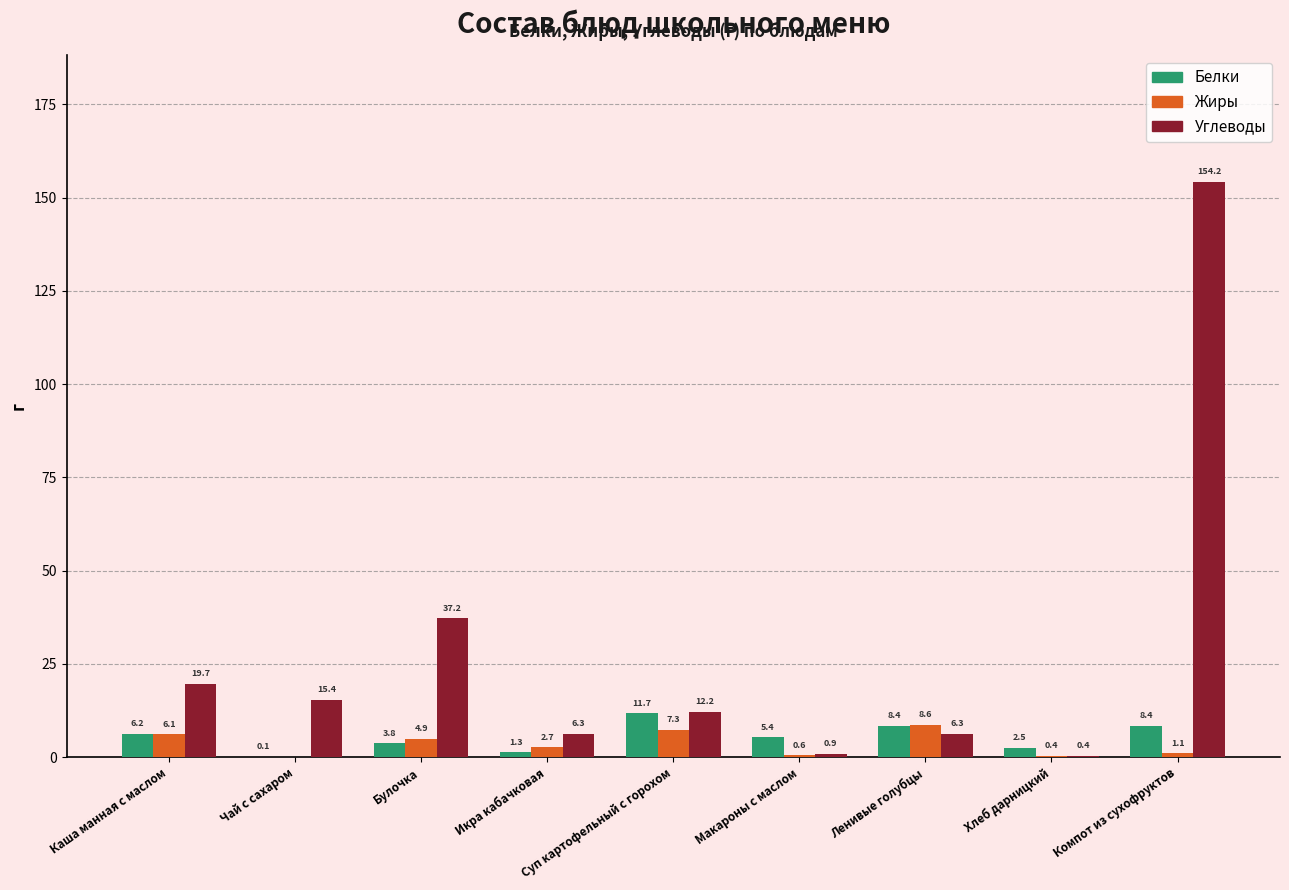

Is the value of Белки at Ленивые голубцы greater than the value of Жиры at Суп картофельный с горохом?

Yes